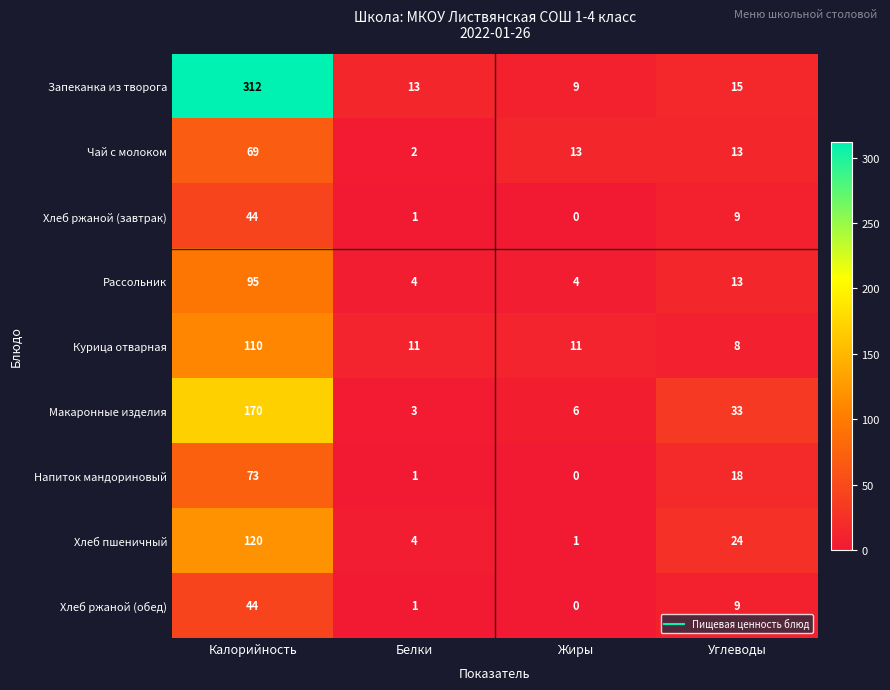

What is the sum of all Напиток мандориновый values?

92